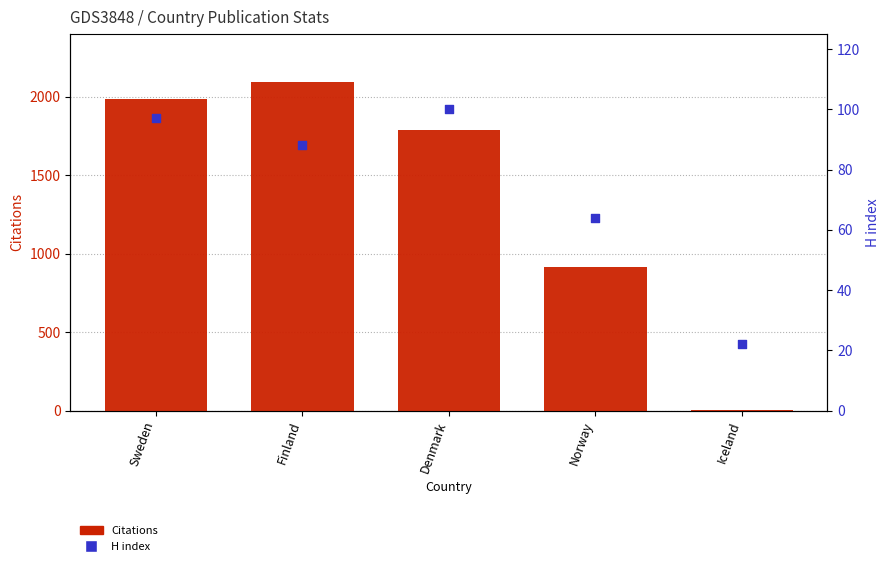

Which series has the widest spread of Y values?

Citations